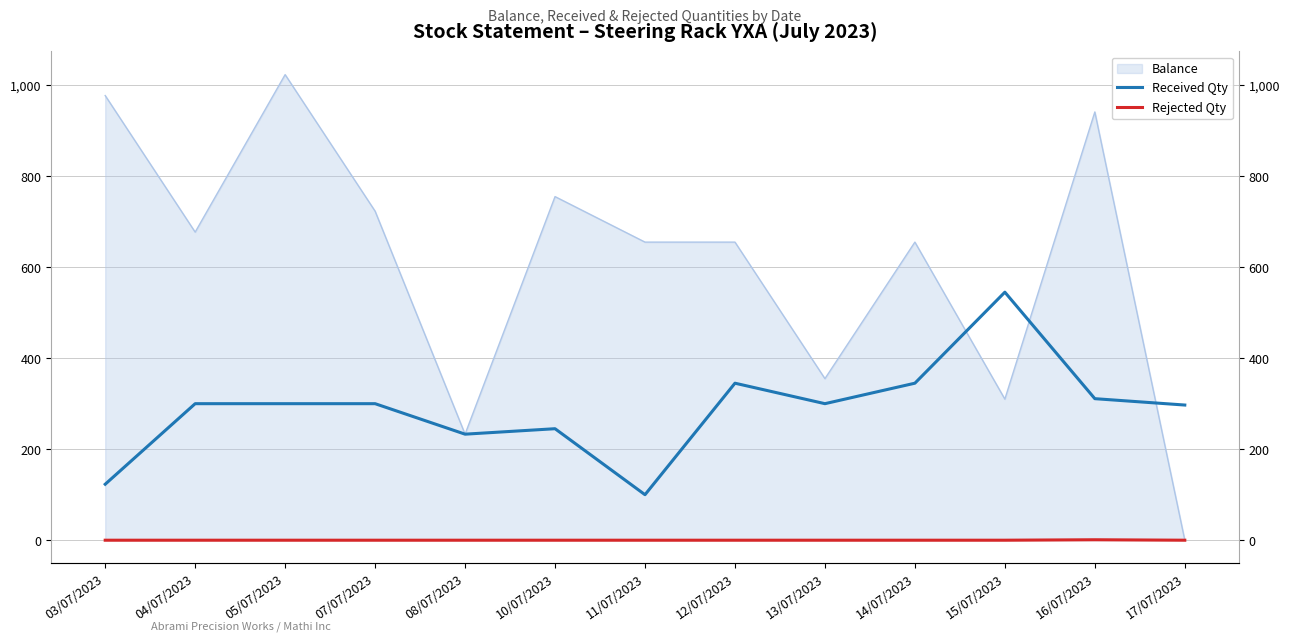

At which label does Received Qty first exceed 300?

12/07/2023